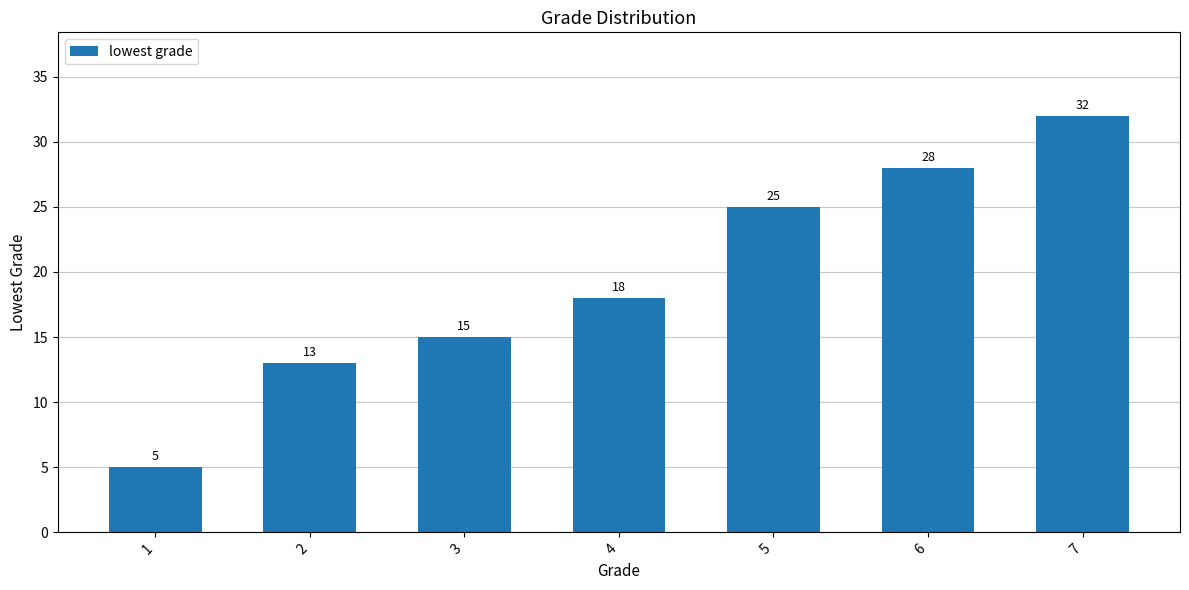

List the labels in order of value, largest first.

7, 6, 5, 4, 3, 2, 1